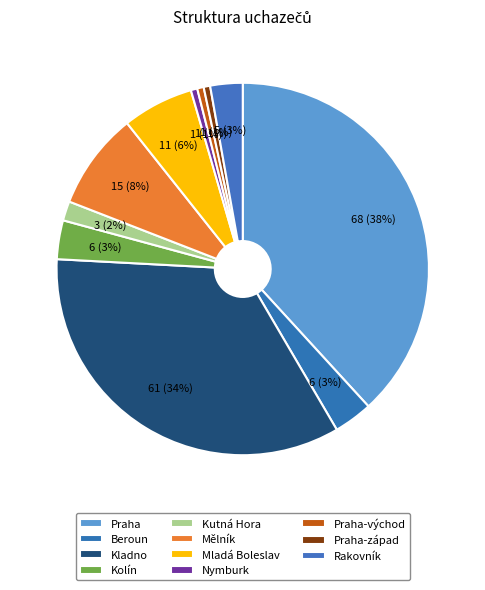

How many segments does this pie chart have?

11